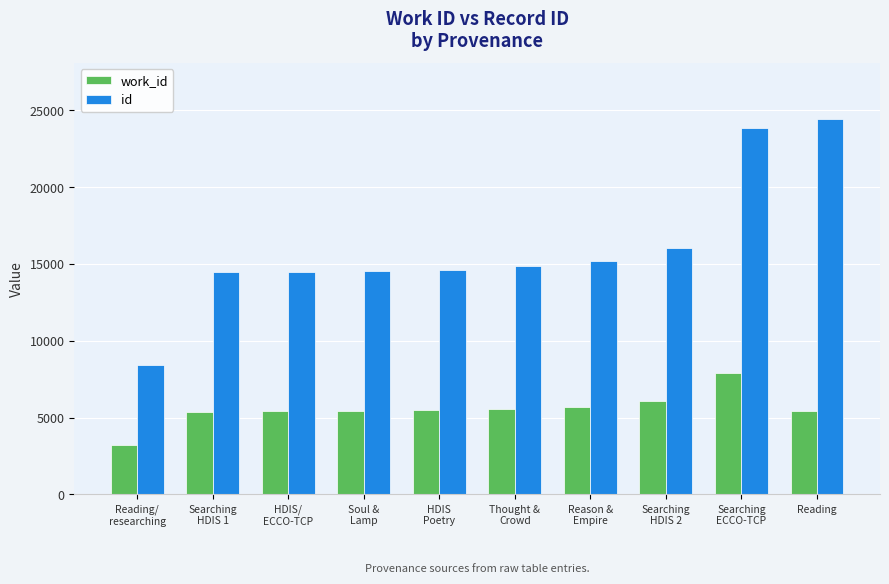

How many bars are there in total?

20